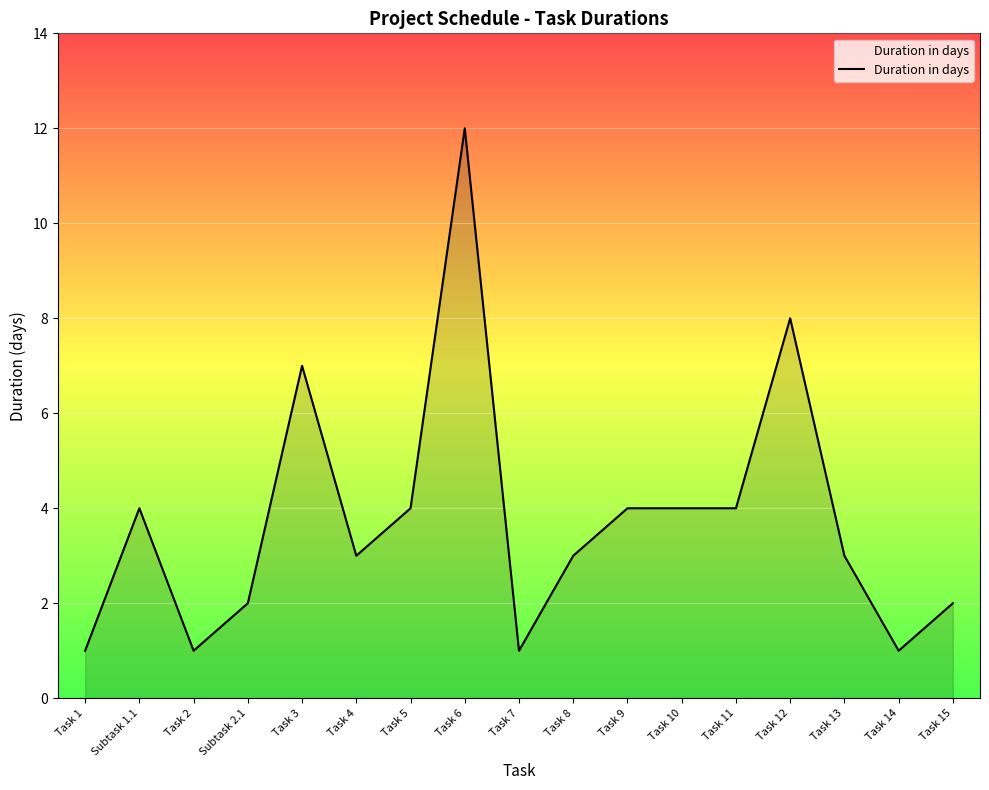

The value at Subtask 2.1 is 1. True or false?

False